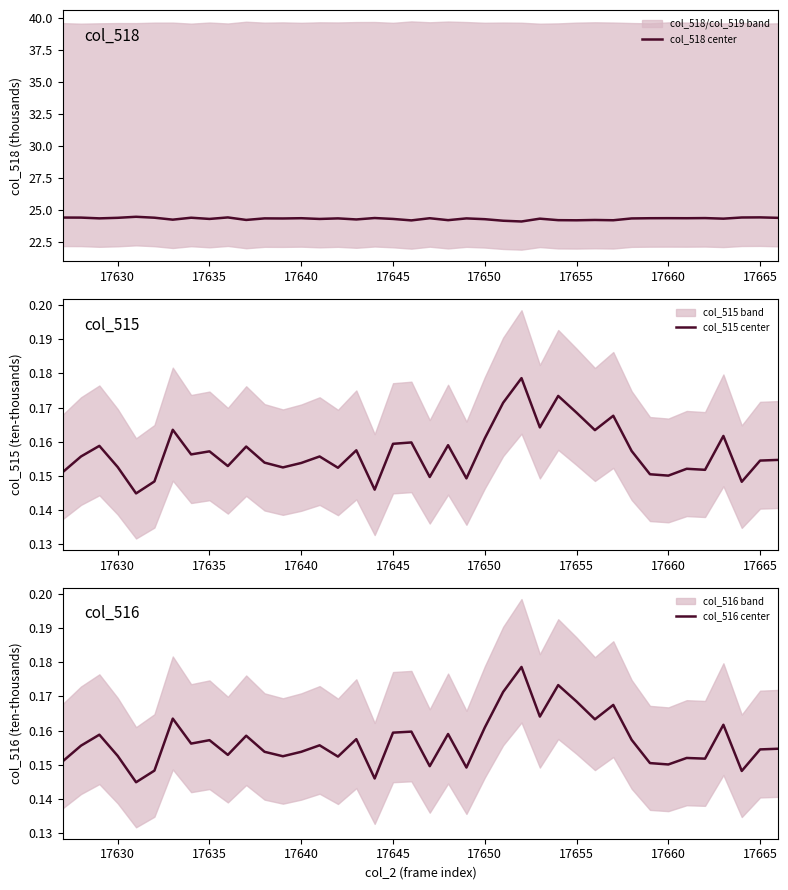

What is the maximum value for col_518 center?

24.5